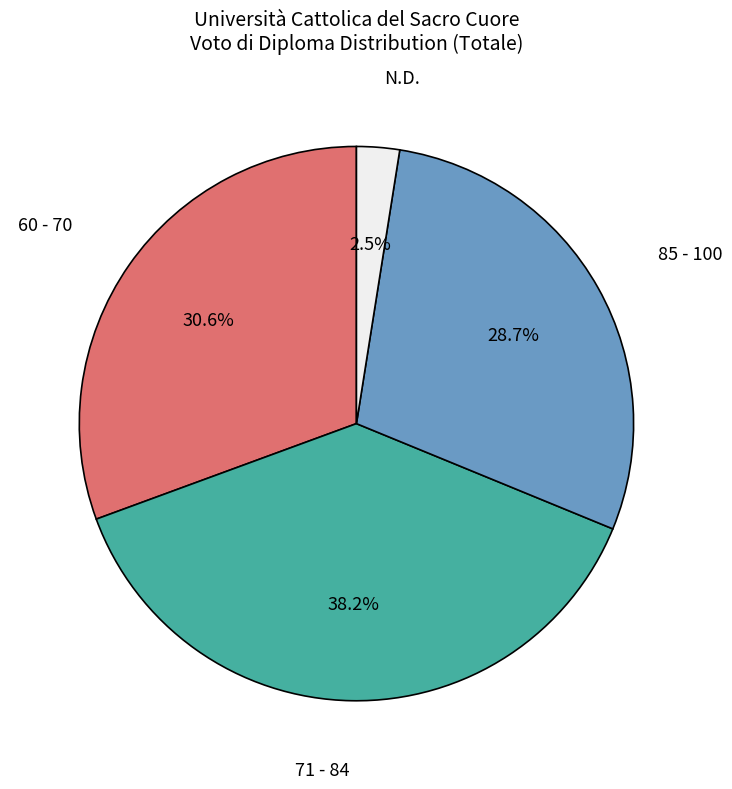

Does any single category account for the majority?

No